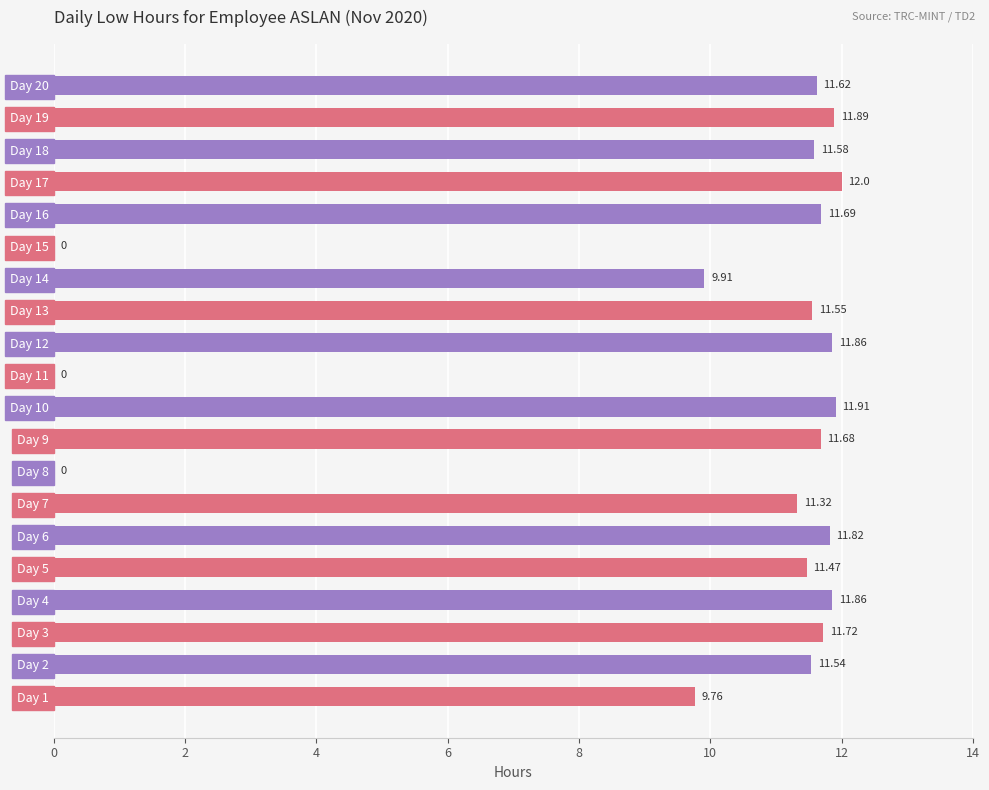

How many positive values are there?

17